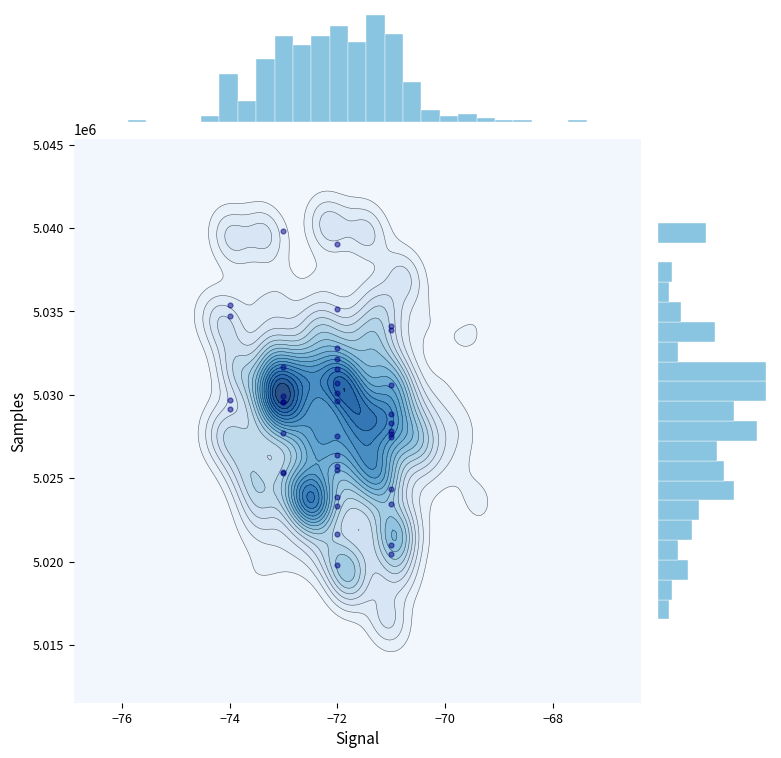

True or false: the data shows 1051188 at −72.

False